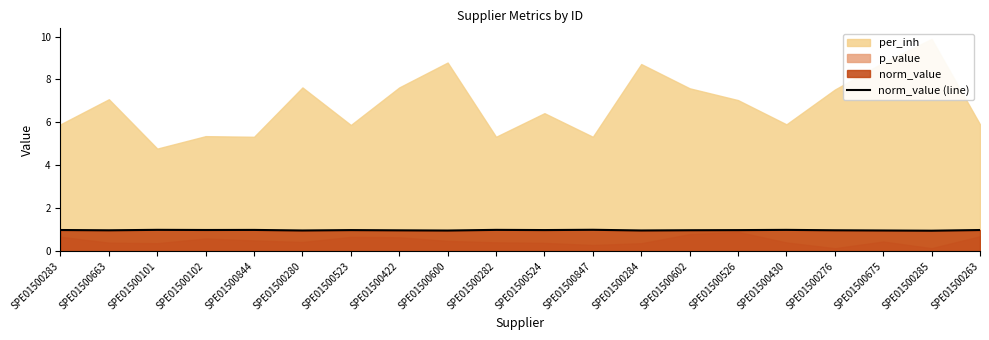

Which category has the highest value across all series?

SPE01500847